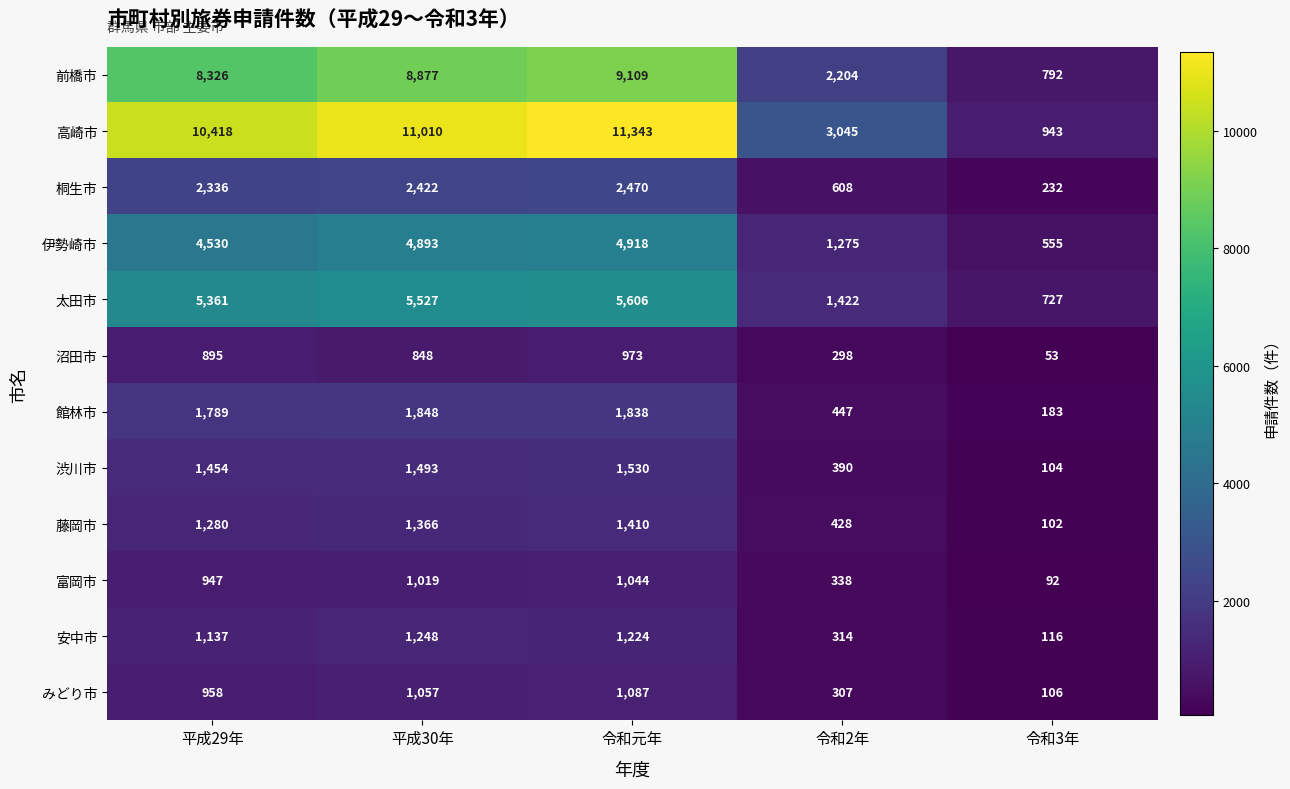

How many categories are shown in the chart?

5